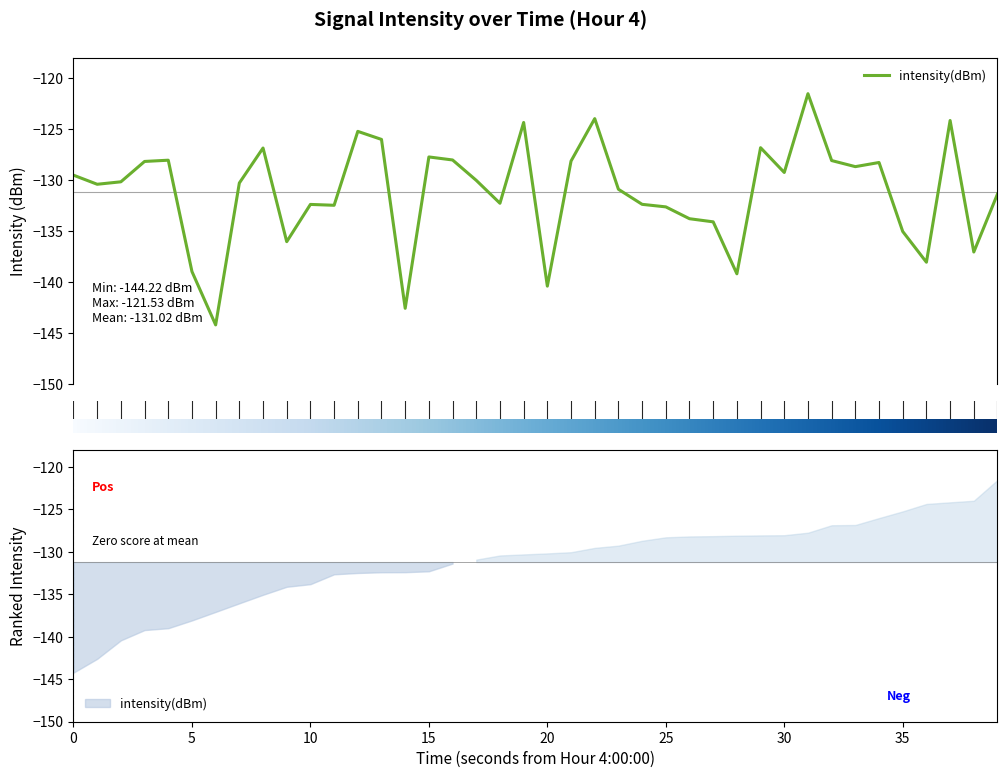

The value at 34 is -128.3. True or false?

True